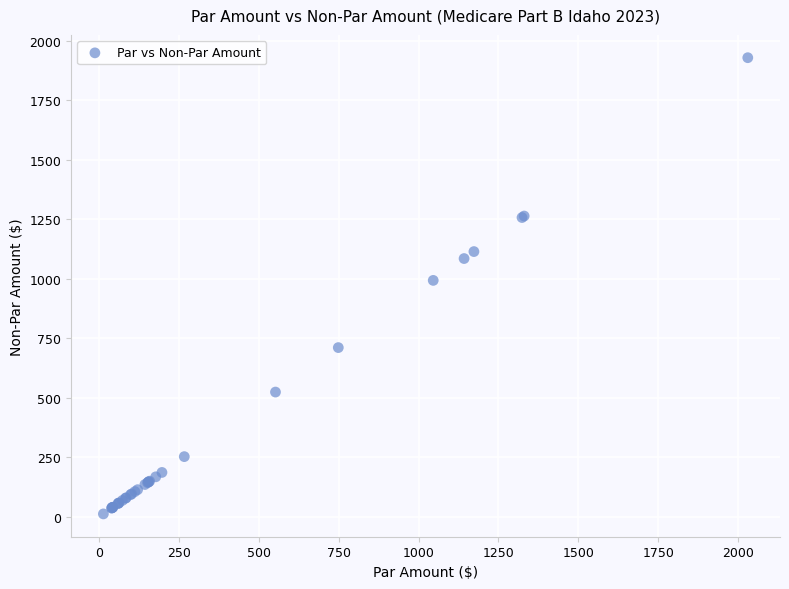

What Y value in the scatter plot is closest to 970?

993.7